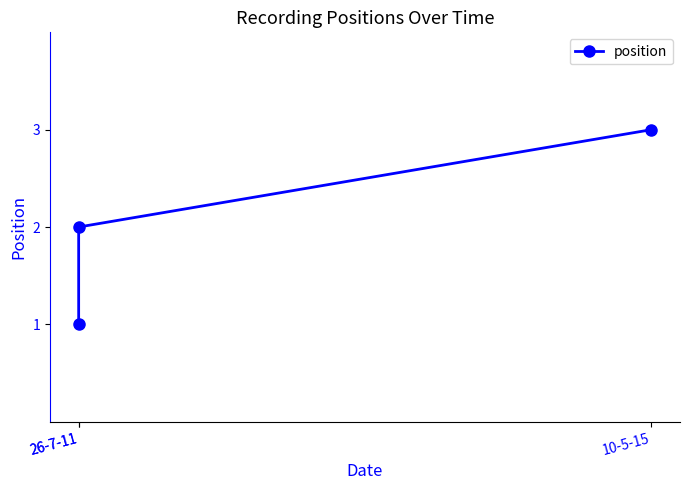

How many values are between 1 and 3?

3